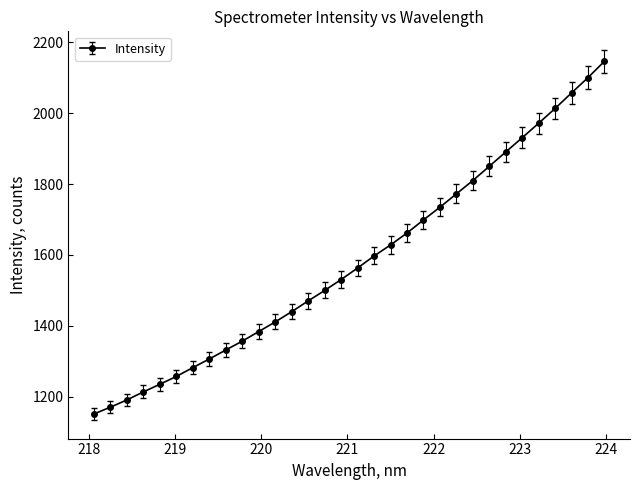

What is the smallest value displayed?

1150.7